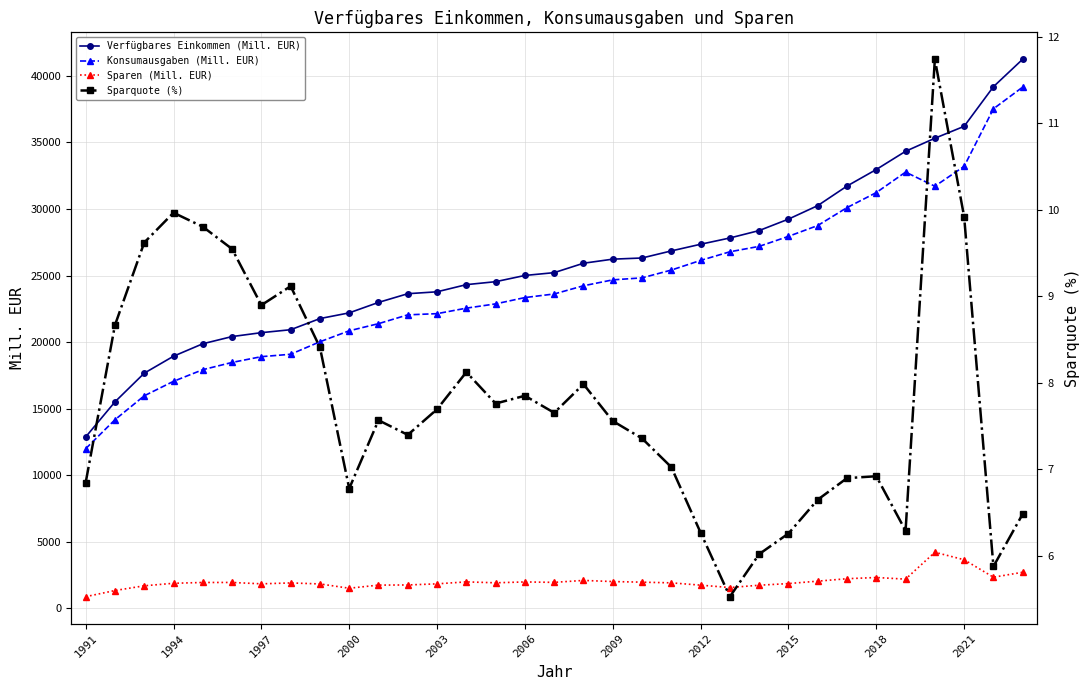

What is the minimum value shown in the chart?

5.5